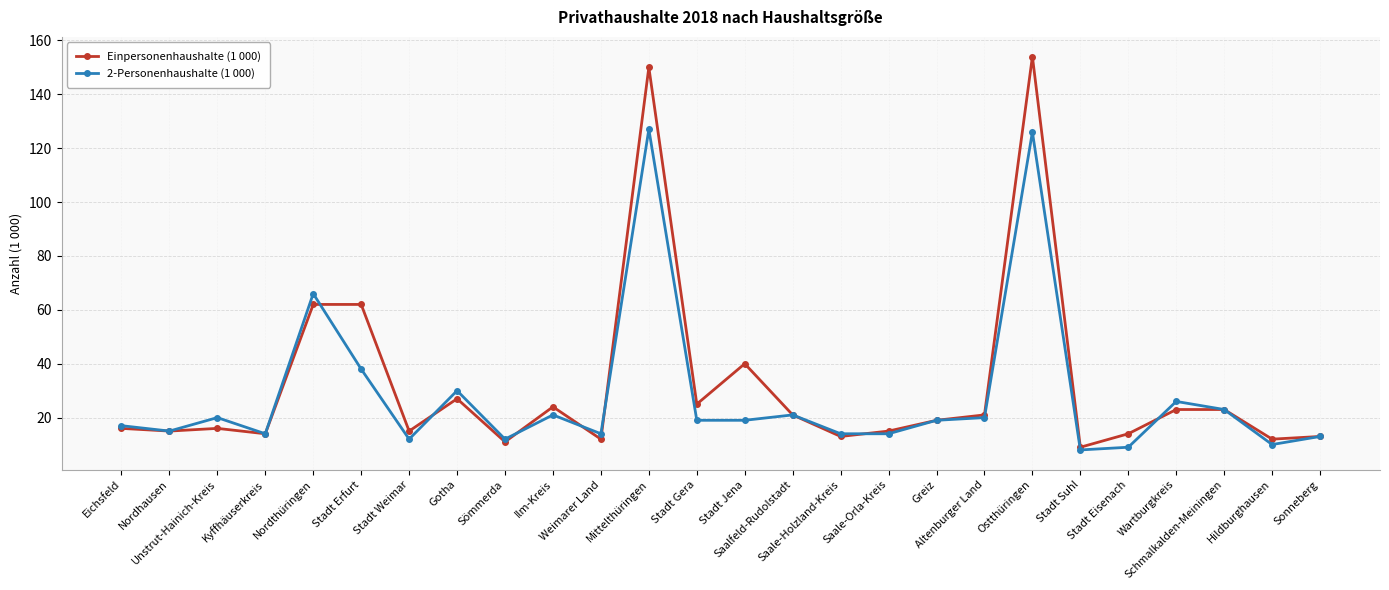

True or false: 2-Personenhaushalte (1 000) and Einpersonenhaushalte (1 000) cross at least once.

True